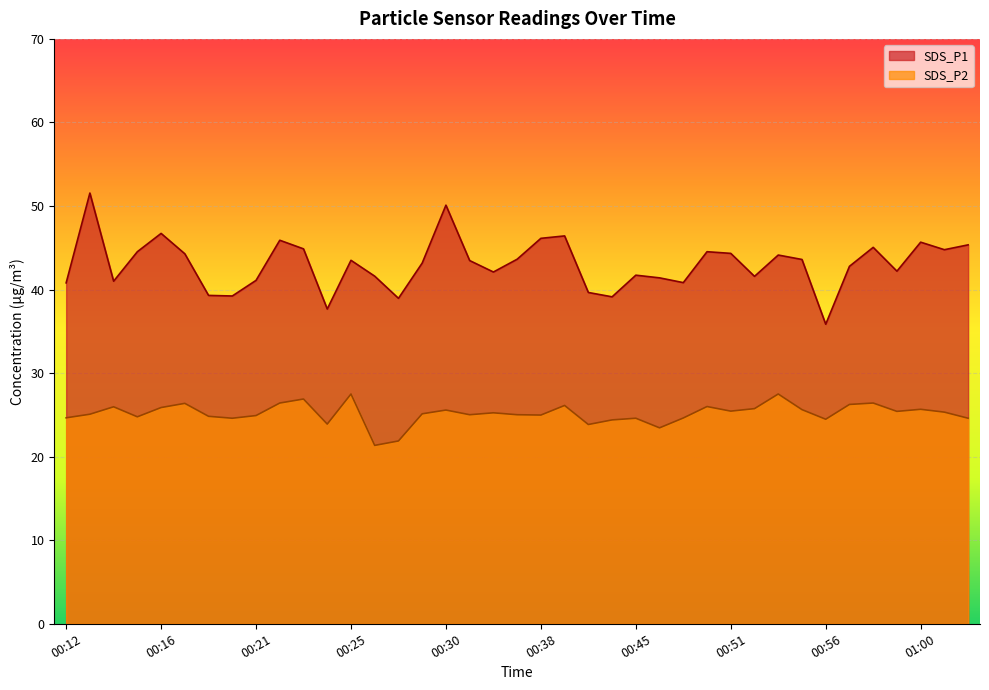

What is the spread (max minus min) of values at 00:40?

20.3